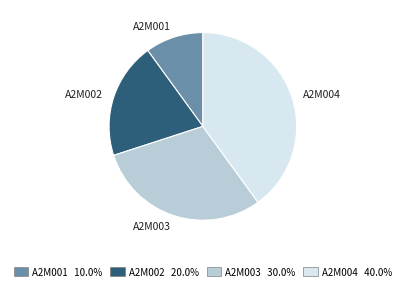

Which slice is the smallest?

A2M001